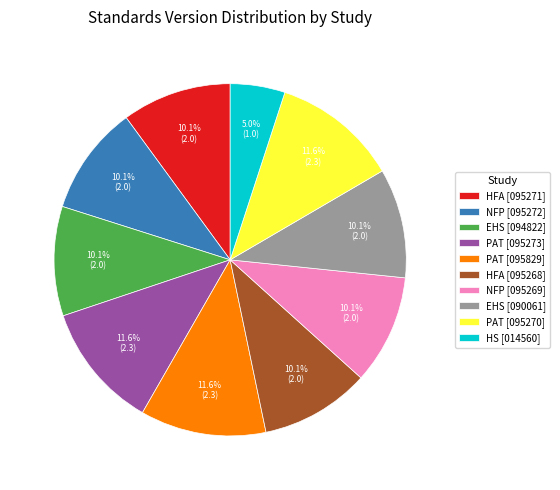

What is the smallest slice in the pie chart?

HS [014560]